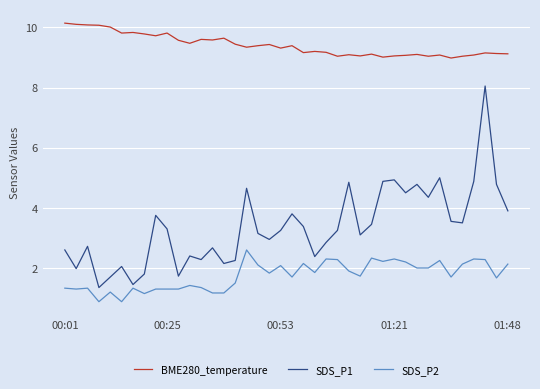

Which series has the largest range (max minus min)?

SDS_P1